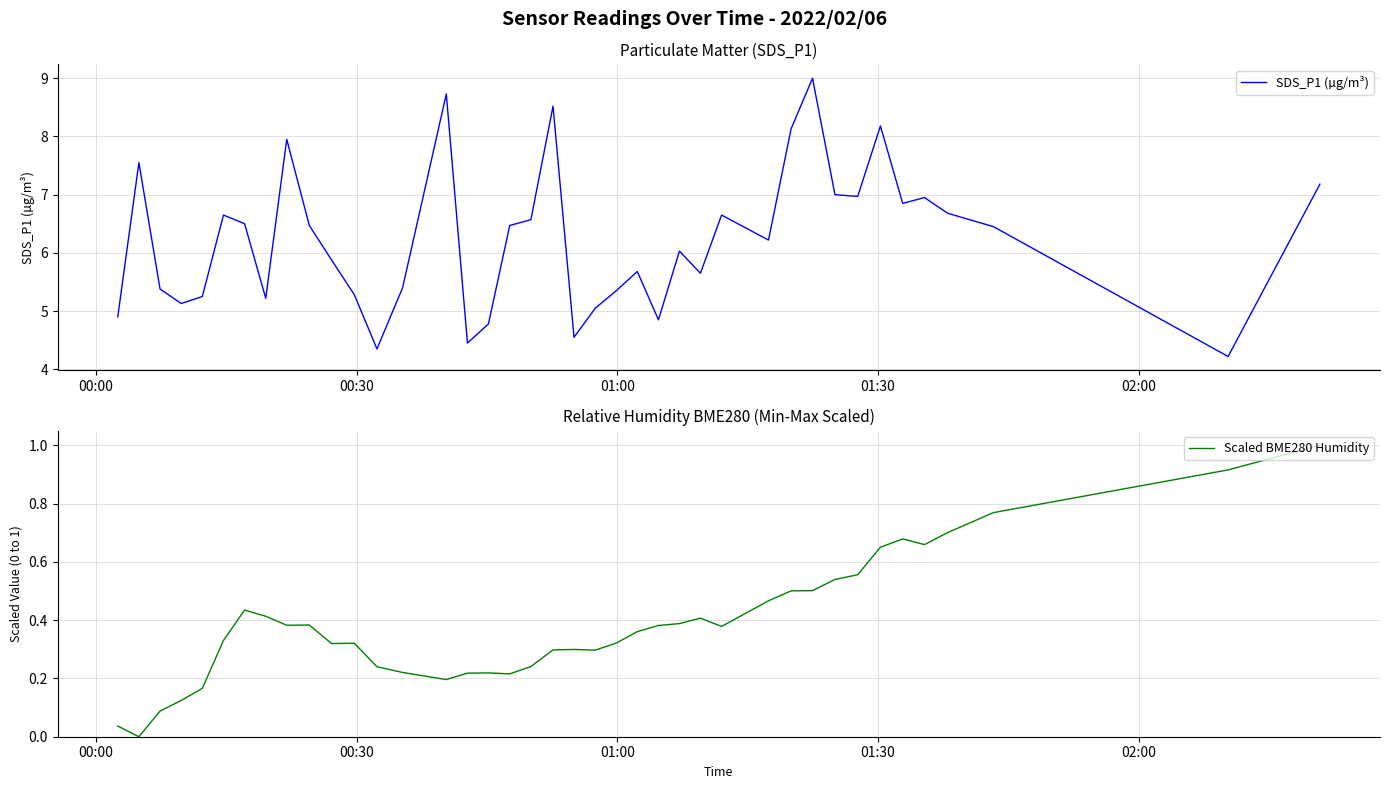

Reading right to left, list all the values displayed in this chart.

SDS_P1 (µg/m³): 7.2	4.2	6.5	6.7	7.0	6.8	8.2	7.0	7.0	9.0	8.1	6.2	6.7	5.7	6.0	4.8	5.7	5.3	5.0	4.5	8.5	6.6	6.5	4.8	4.5	8.7	5.4	4.3	5.3	5.9	6.5	8.0	5.2	6.5	6.7	5.2	5.1	5.4	7.5	4.9
Scaled BME280 Humidity: 1.0	0.9	0.8	0.7	0.7	0.7	0.7	0.6	0.5	0.5	0.5	0.5	0.4	0.4	0.4	0.4	0.4	0.3	0.3	0.3	0.3	0.2	0.2	0.2	0.2	0.2	0.2	0.2	0.3	0.3	0.4	0.4	0.4	0.4	0.3	0.2	0.1	0.1	0.0	0.0